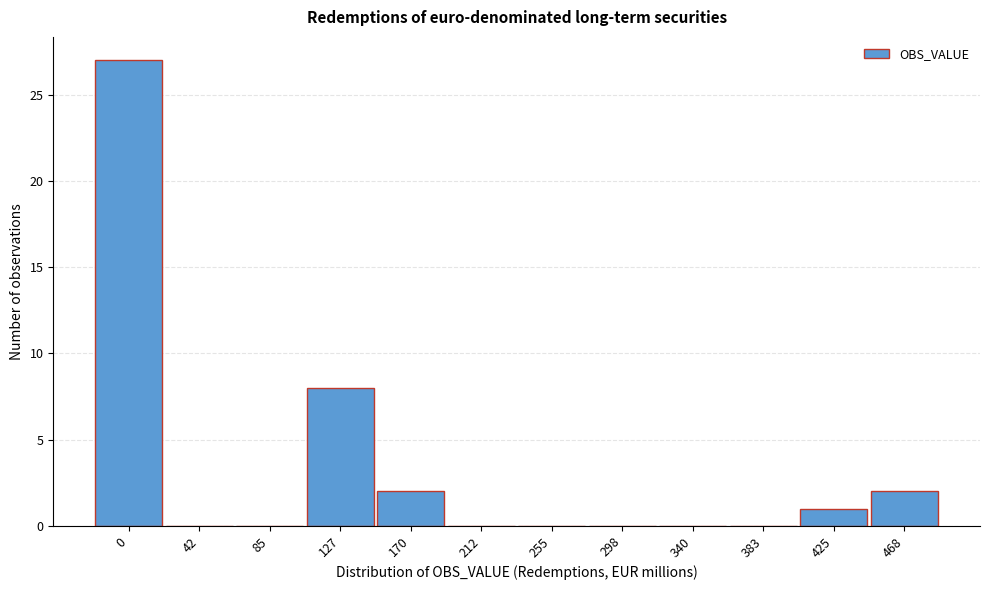

Reading left to right, extract all data points from this chart.

0=27	42=0	85=0	127=8	170=2	212=0	255=0	298=0	340=0	383=0	425=1	468=2